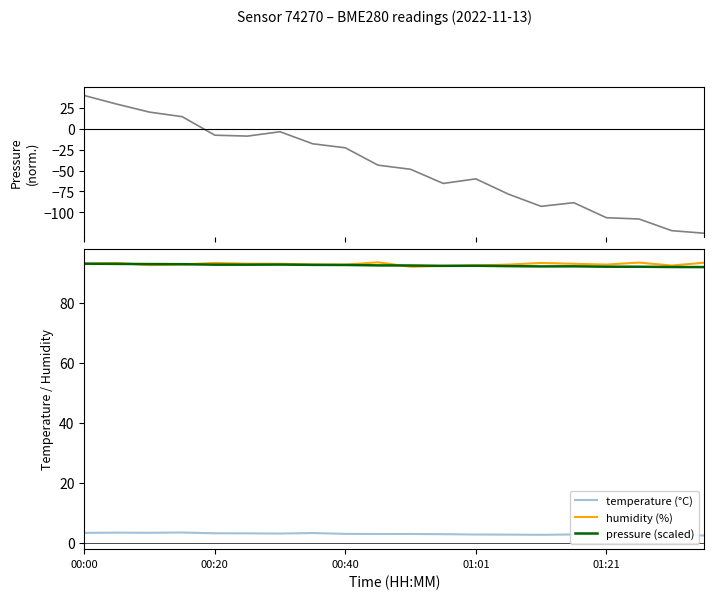

True or false: humidity (%) has a value of 92.5 at 01:01.

True